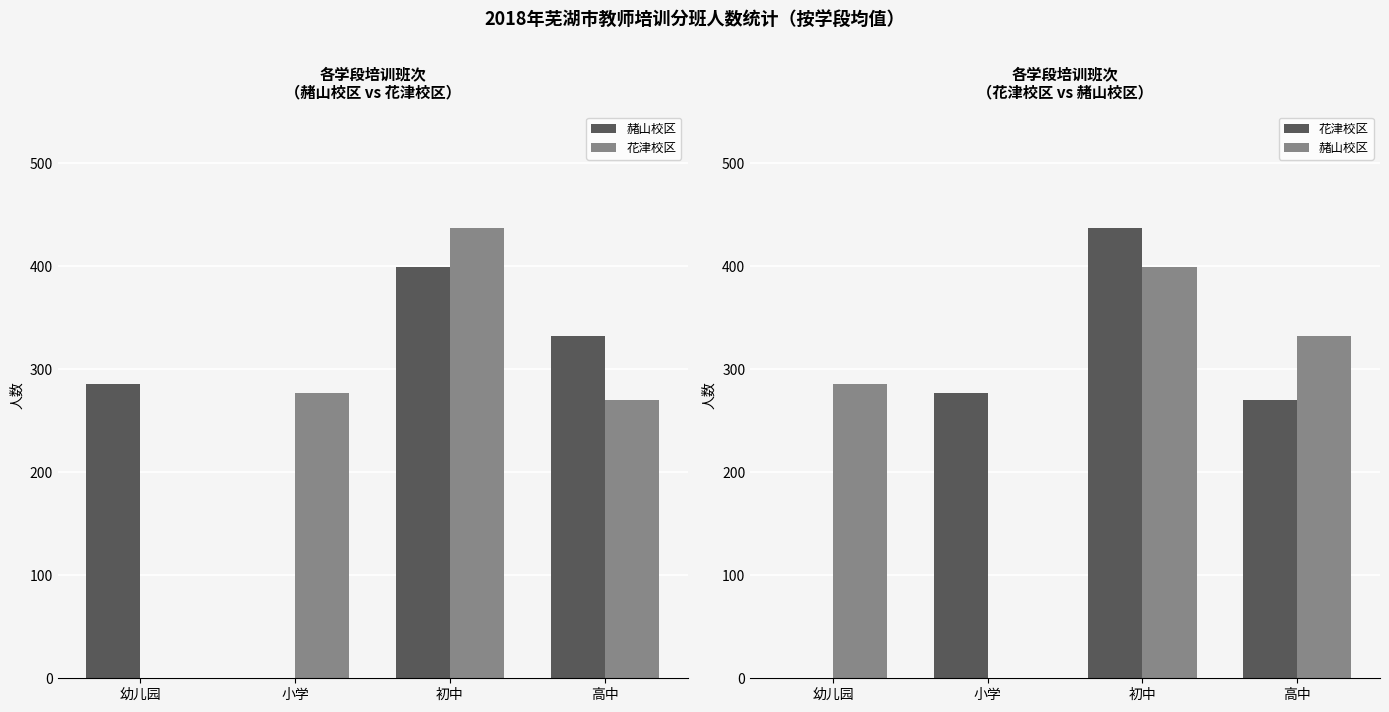

At which category does the chart reach its peak across all series?

初中